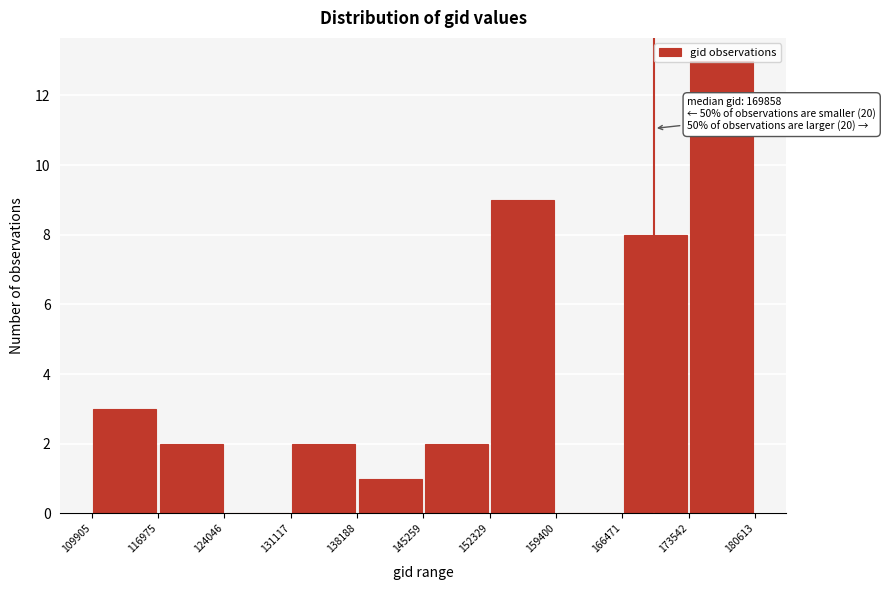

Which range on the x-axis has the tallest bar?

173542 to 180613